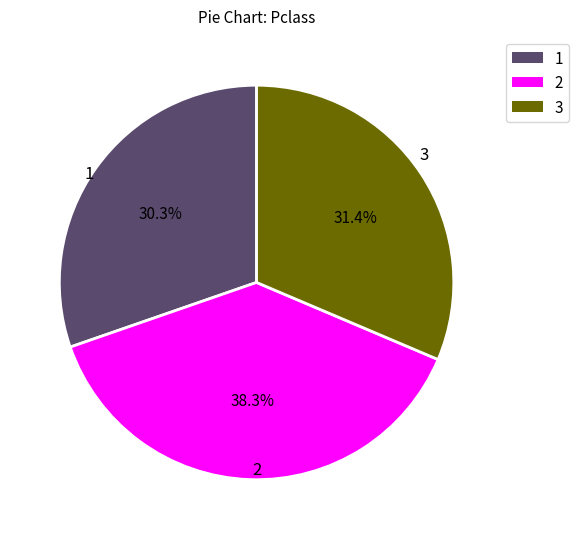

Is there any slice that represents more than half of the pie?

No